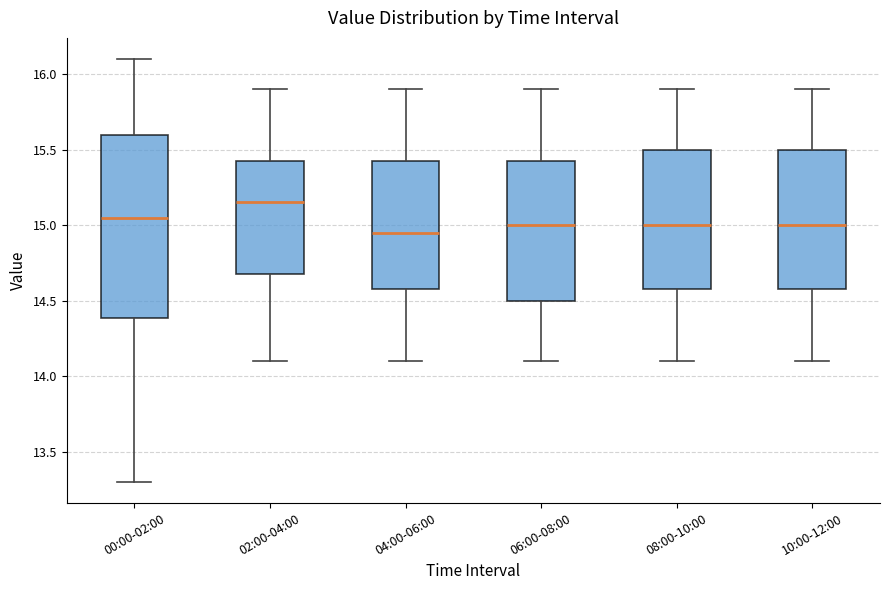

Where is the lower edge of the box for 00:00-02:00 on the y-axis? The values are not printed on the chart, so give them approximately, as read against the axis.

14.40